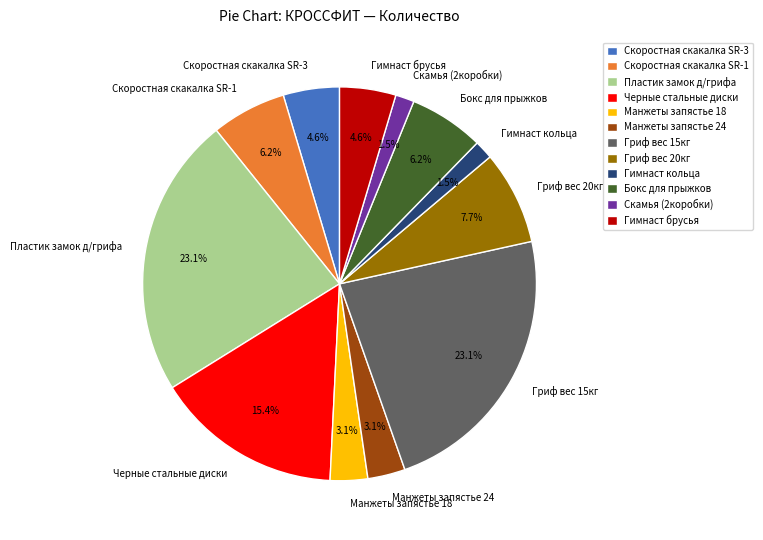

What is the ratio of the value at Гриф вес 20кг to the value at Скоростная скакалка SR-3?

1.7